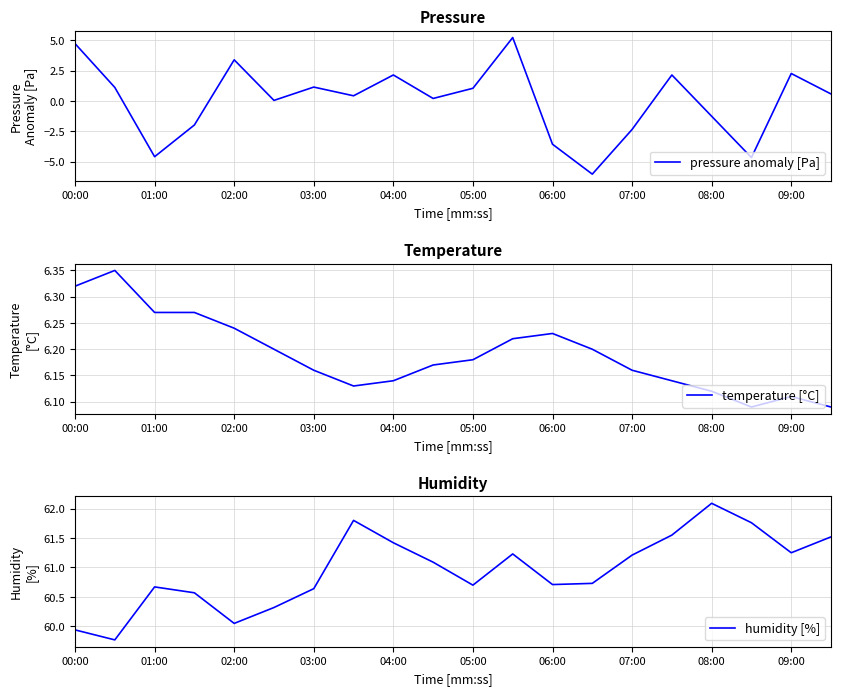

What are all the series names shown in the legend?

pressure anomaly [Pa], temperature [°C], humidity [%]